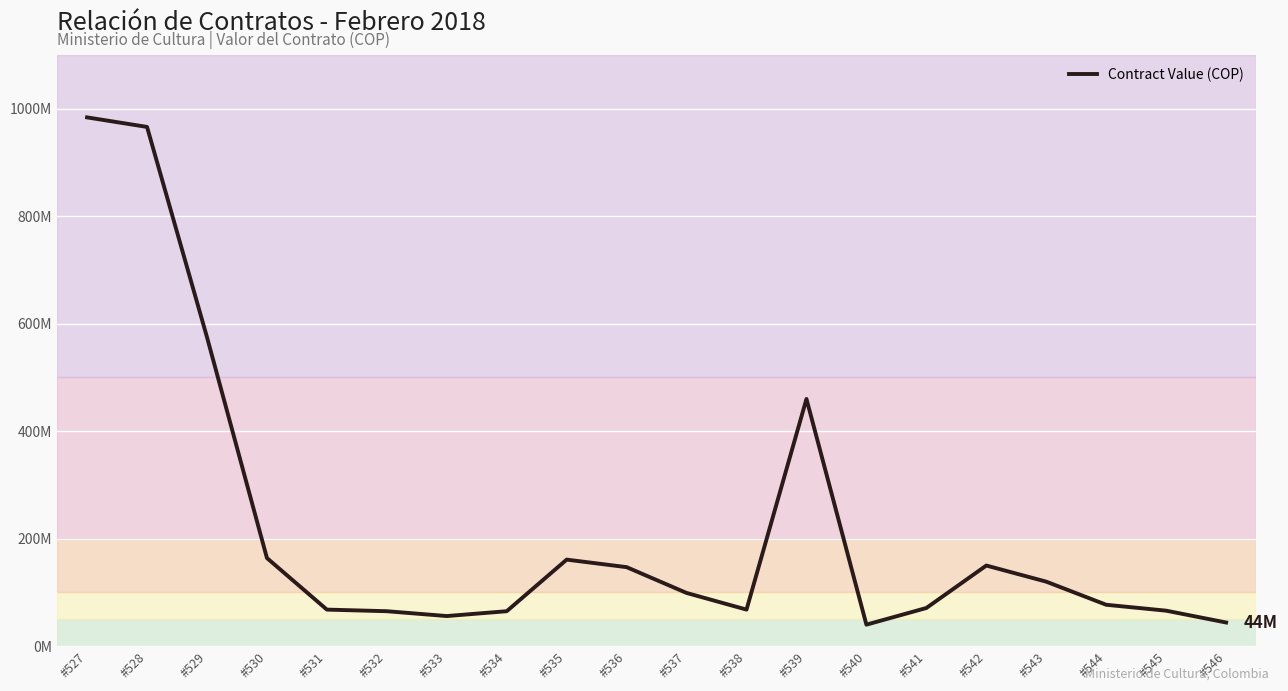

Which label corresponds to the largest value in the chart?

#527